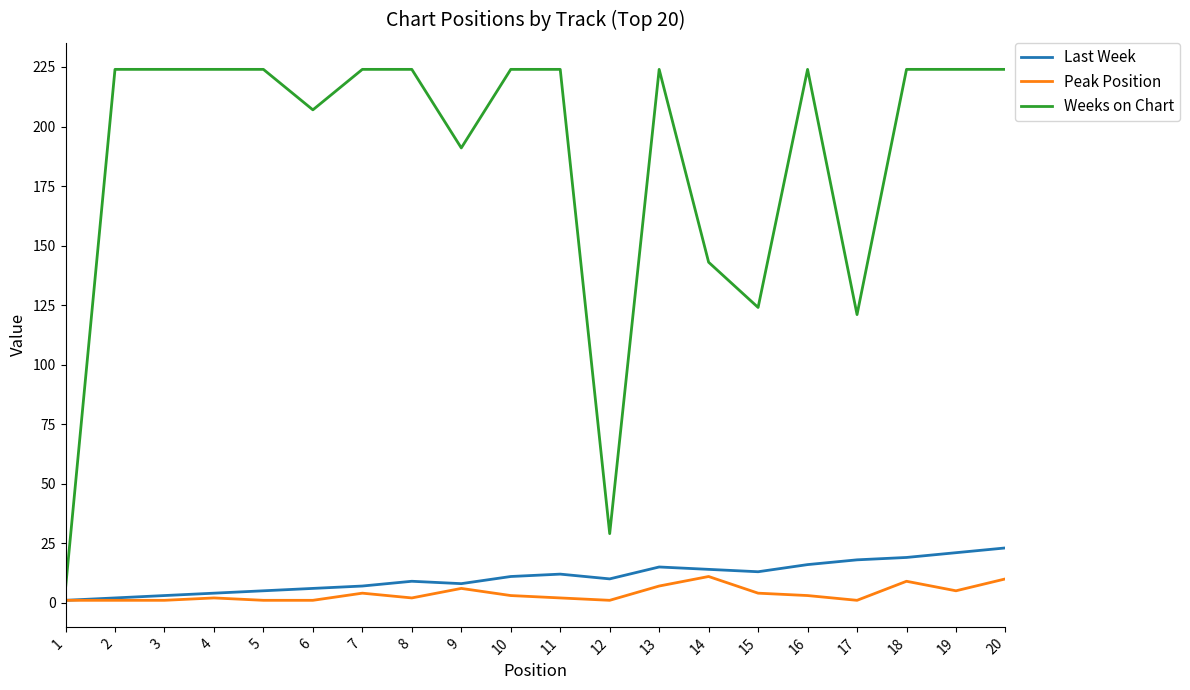

True or false: Last Week and Weeks on Chart cross at least once.

False